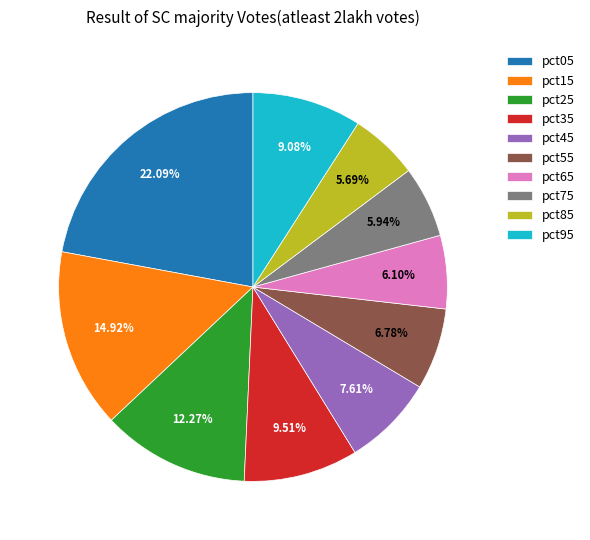

To the nearest percent, what is the difference between the pct25 and pct55 slice percentages?

5%